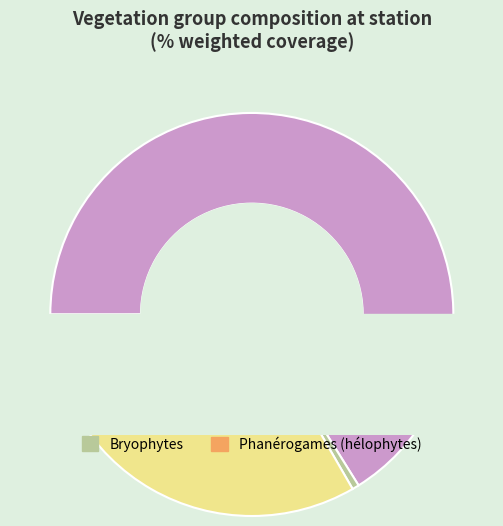

To the nearest percent, what portion does ALG represent?

66%